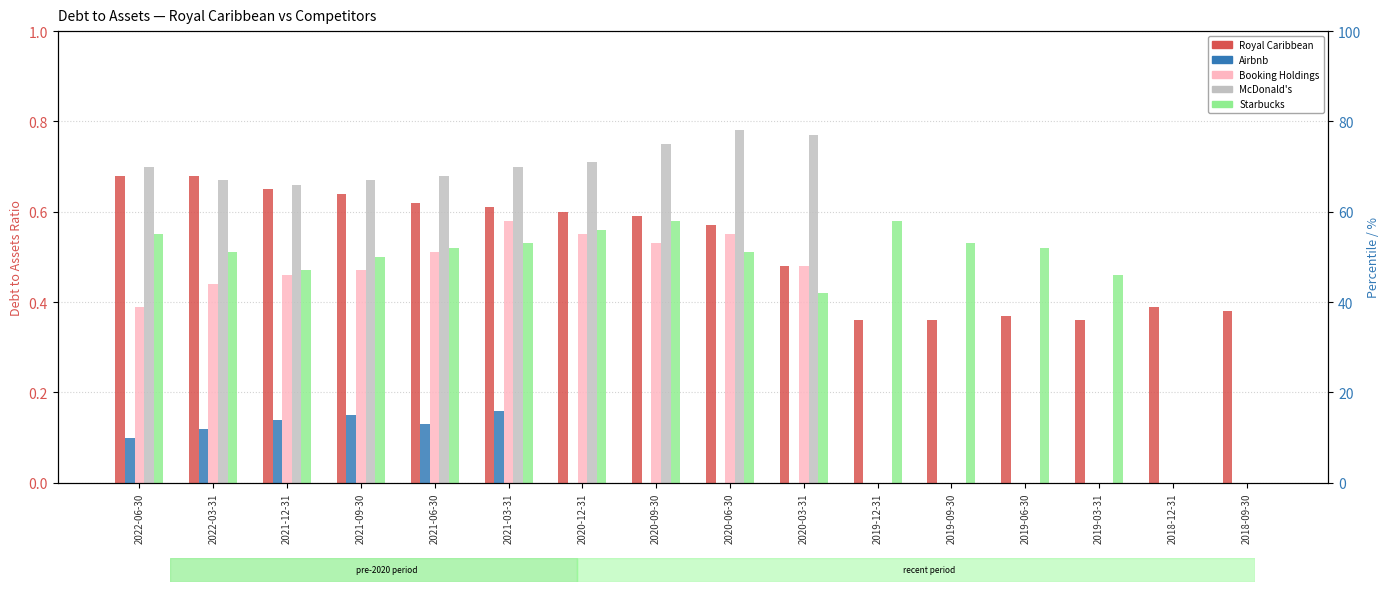

The value of Starbucks at 2020-12-31 is 0.6. True or false?

True